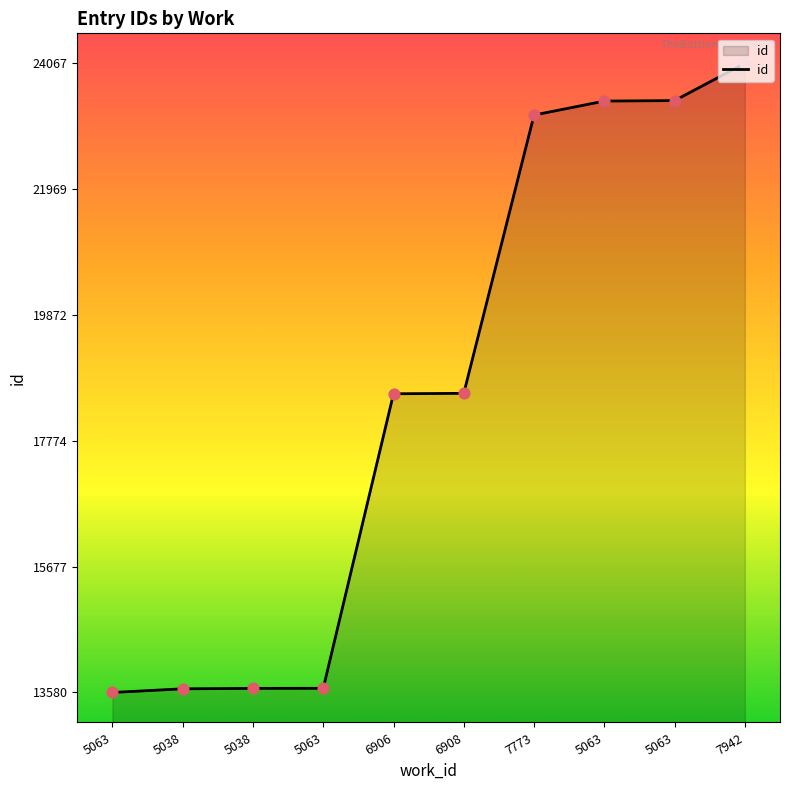

Which has a higher value, 5038 or 6908?

6908